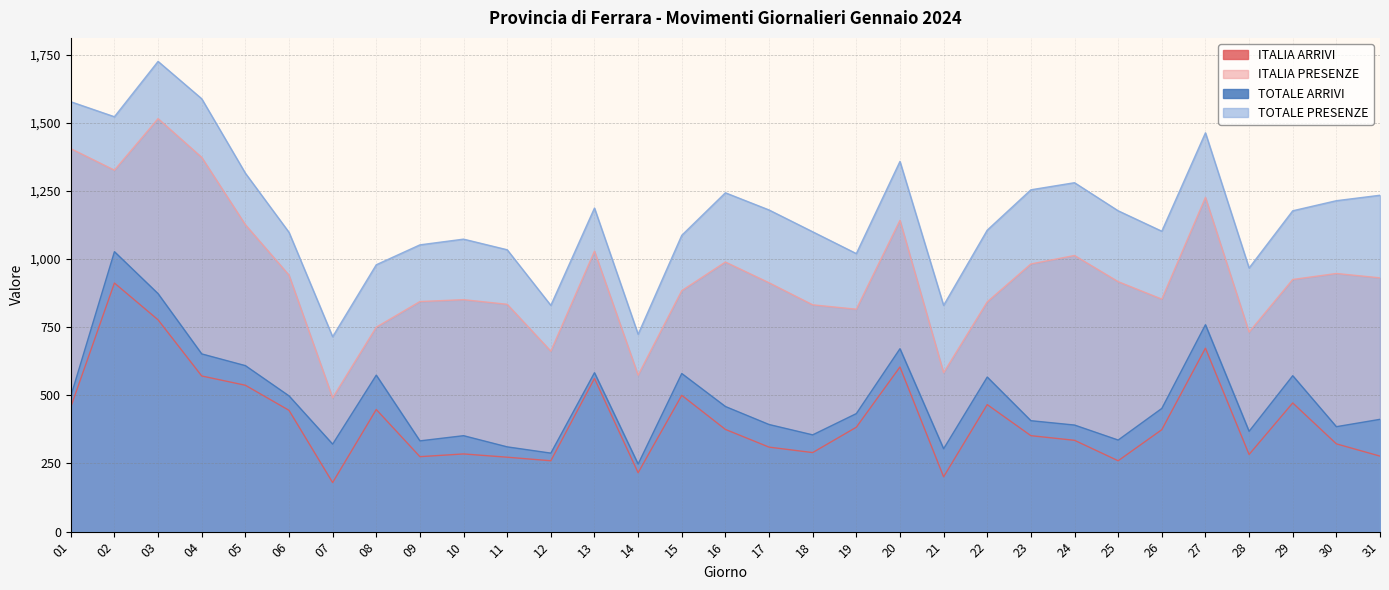

In TOTALE PRESENZE, how many points are lower than both neighbors (excluding endpoints)?

8